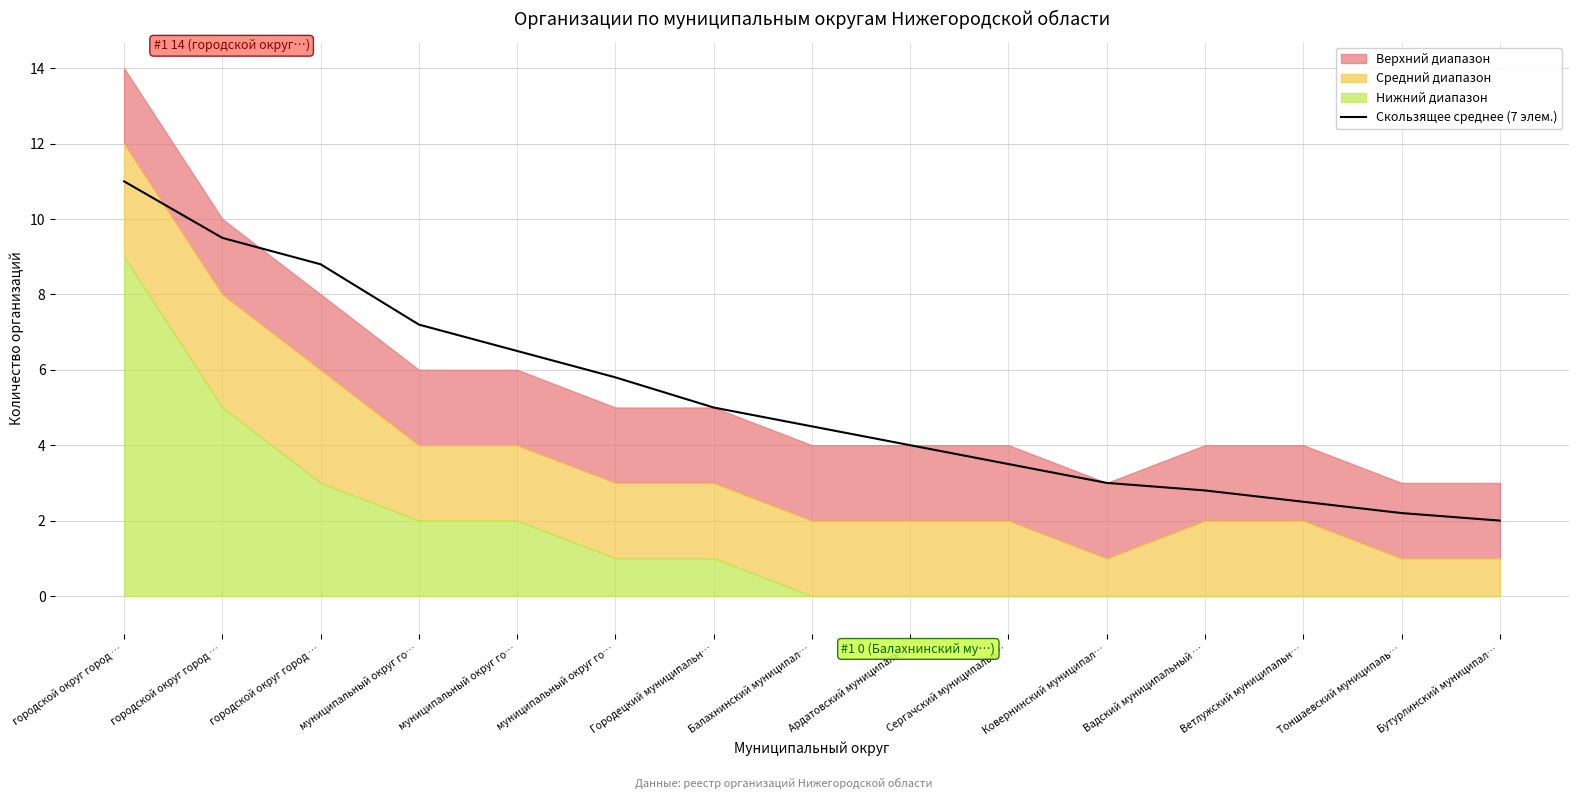

What is the change in value from муниципальный округ го… to Ардатовский муниципаль…?

-2.5